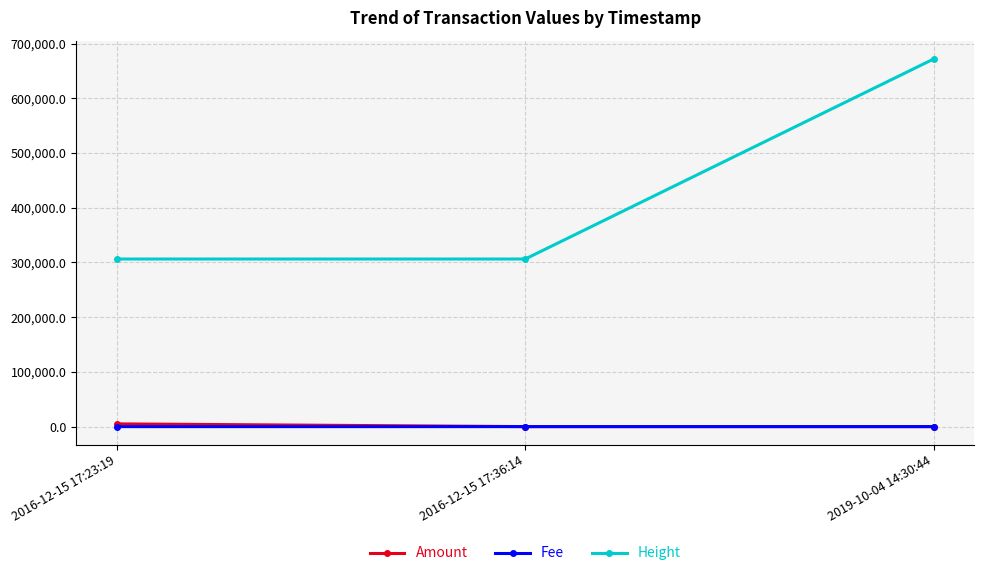

What is the greatest value displayed?

671802.0